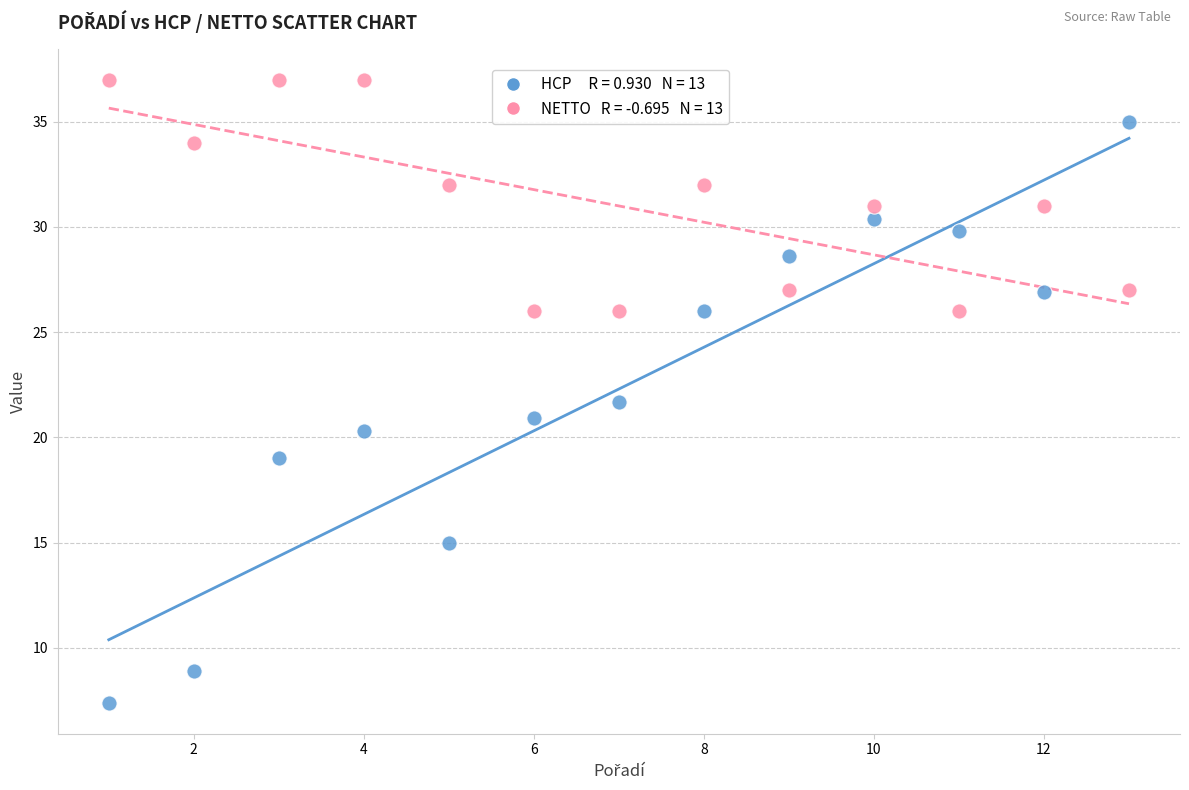

Across all data points, what is the range of Y values (max minus min)?

29.6